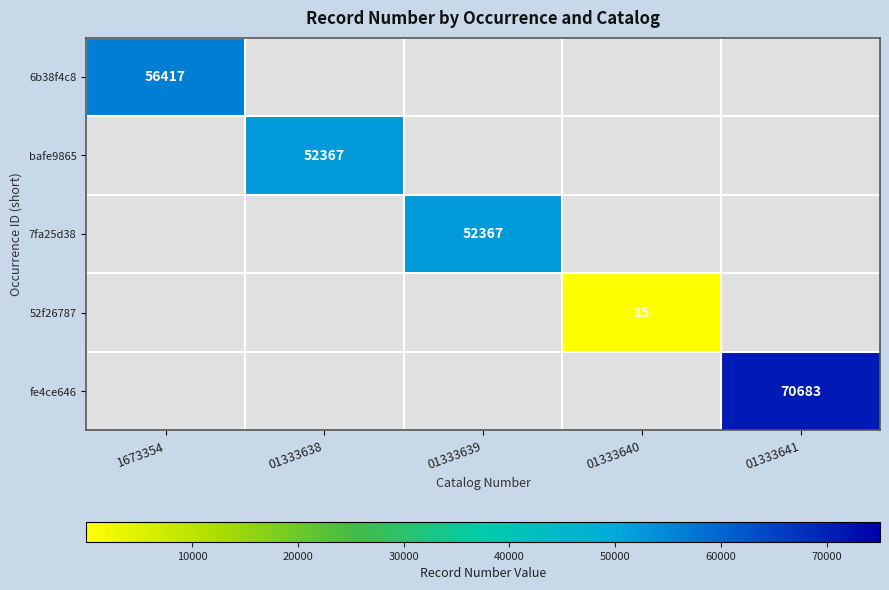

Is it true that 6b38f4c8 equals 56417 at 1673354?

True